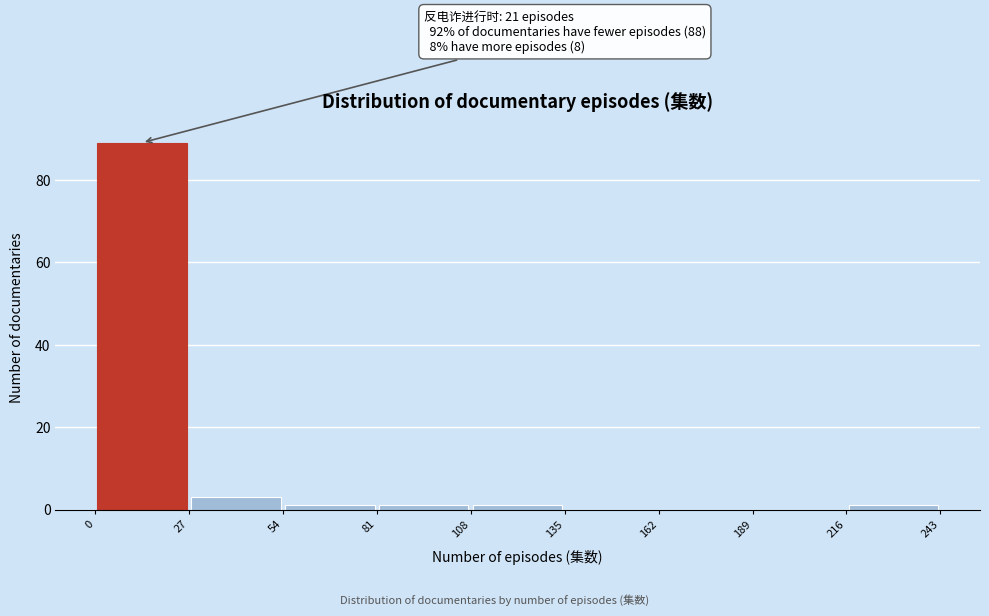

Which range on the x-axis has the tallest bar?

0 to 27